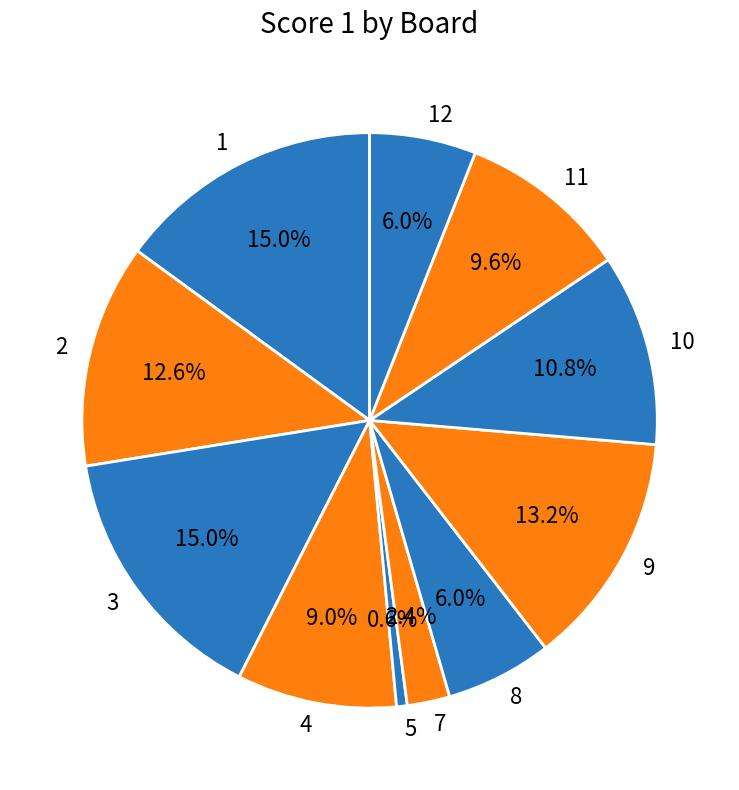

To the nearest percent, what percentage of the pie is 9?

13%